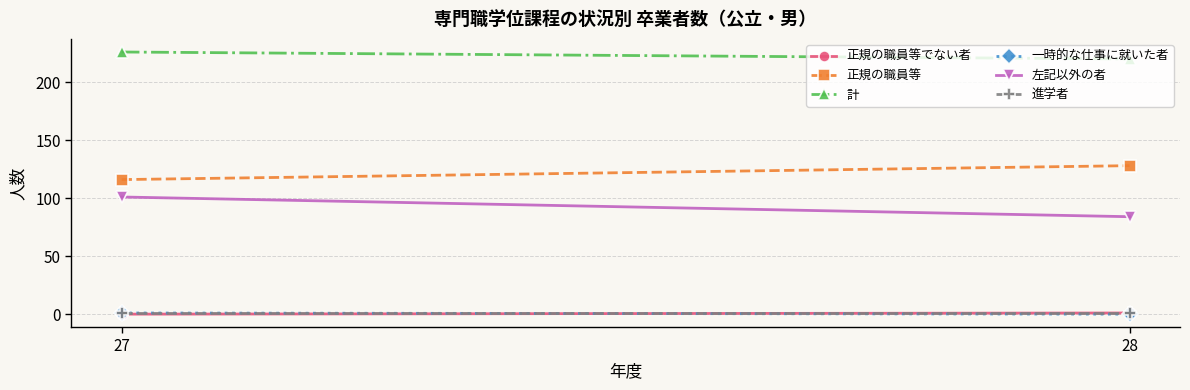

What is the difference between the 正規の職員等でない者 values at 27 and 28?

1